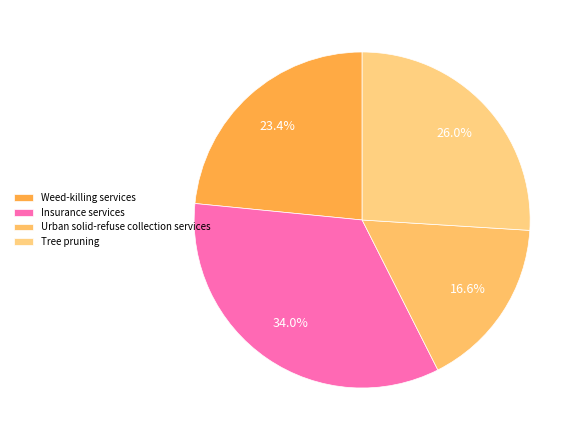

To the nearest percent, what is the difference between the Urban solid-refuse collection services and Insurance services slice percentages?

17%